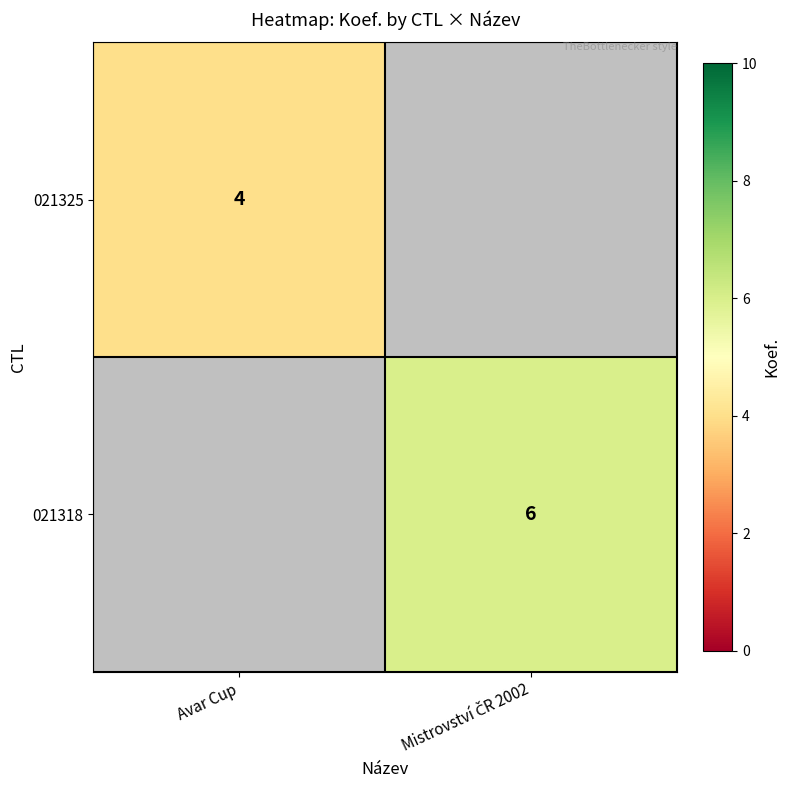

The 021325 series shows 4 at Avar Cup. True or false?

True